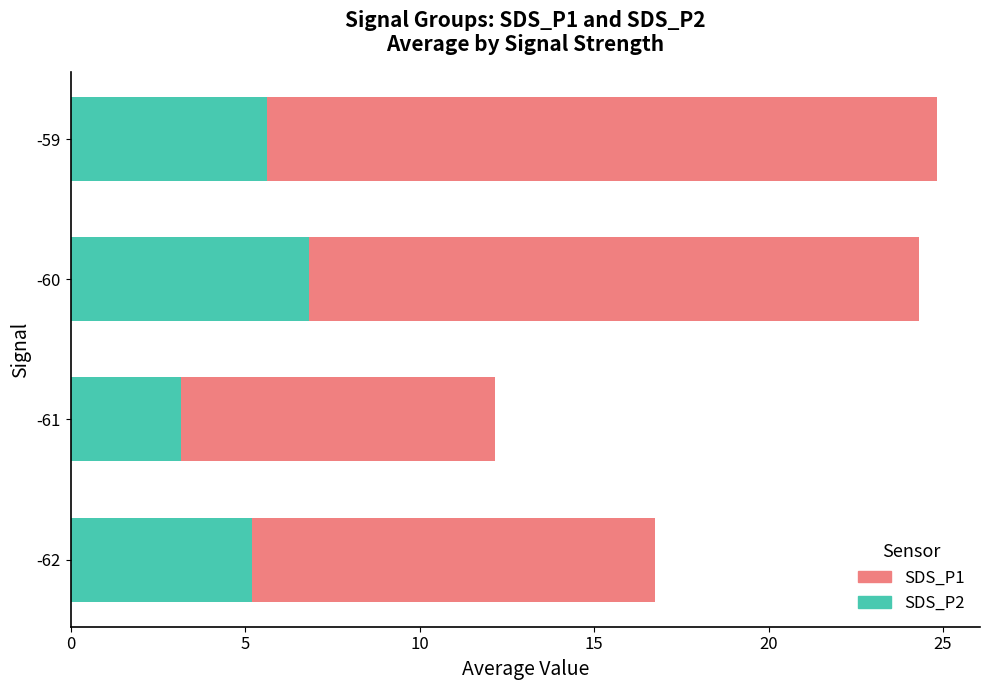

What is the difference between the second highest and minimum values in the SDS_P2 series?

2.5